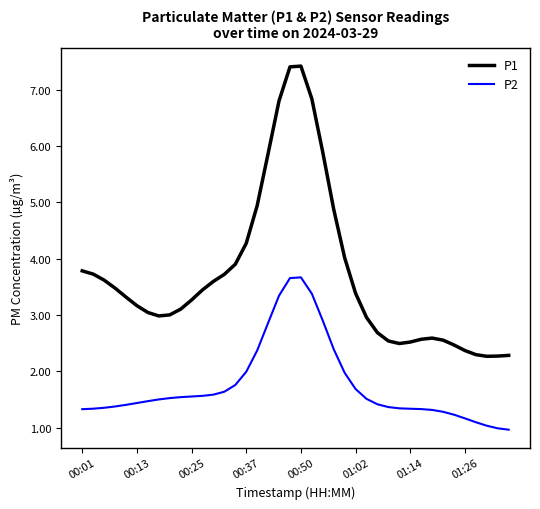

What is the greatest value displayed?

7.4